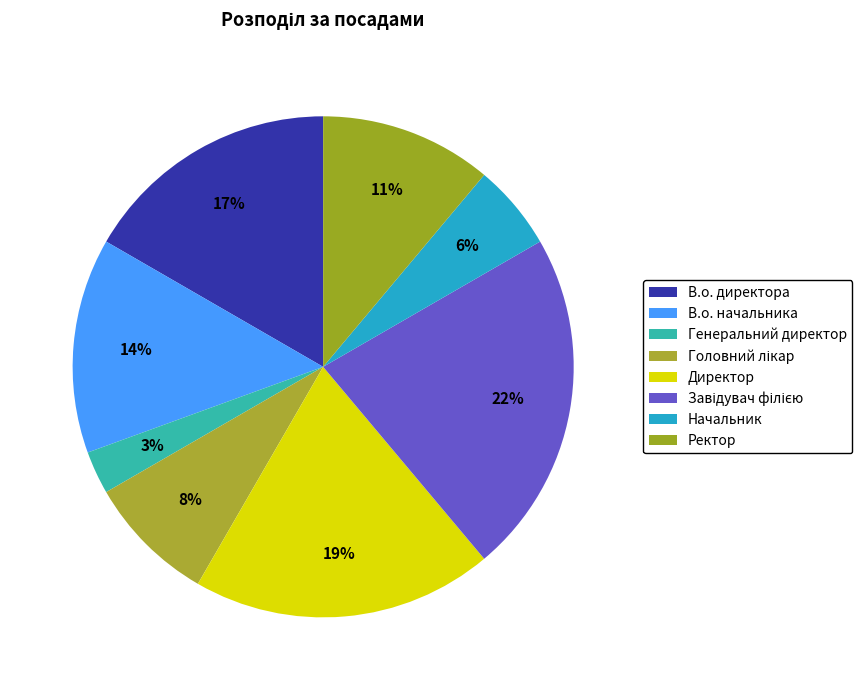

How many segments does this pie chart have?

8